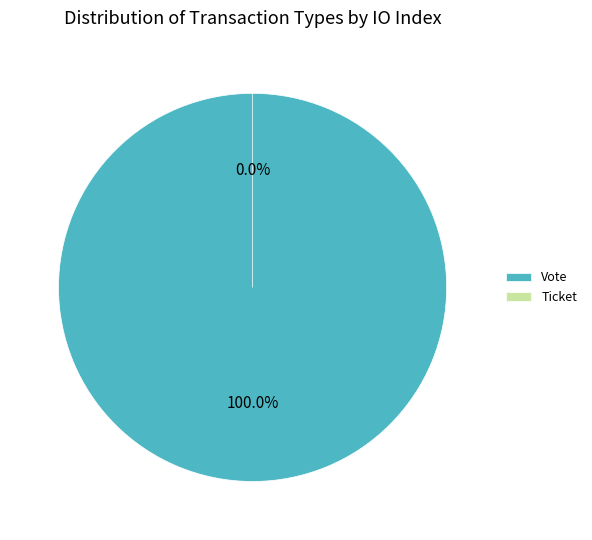

To the nearest percent, what percentage of the pie is Vote?

100%